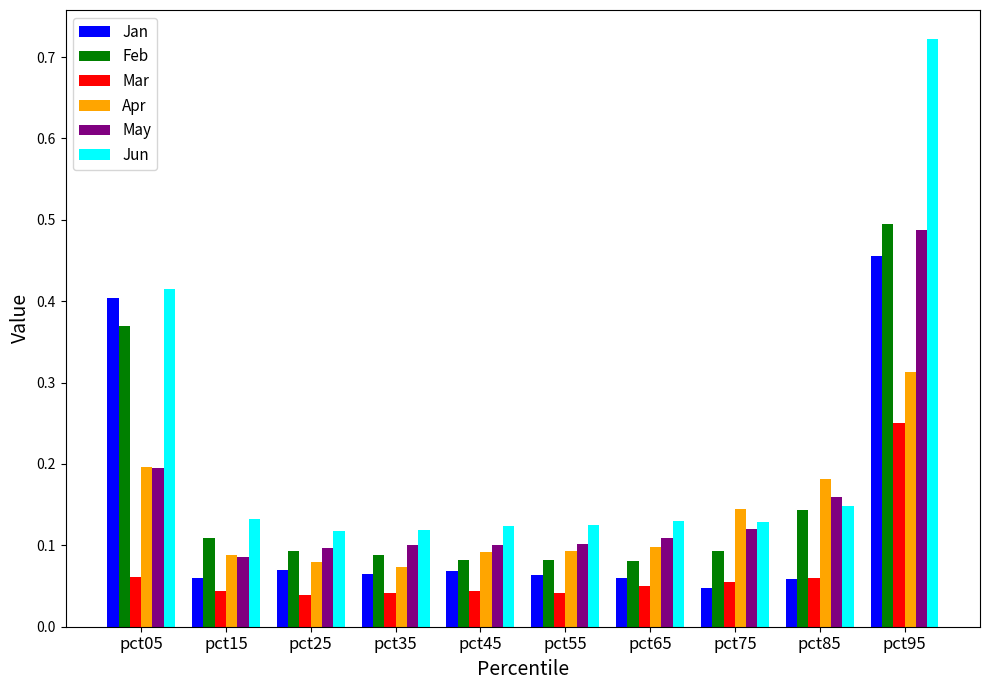

True or false: Mar has a value of 0.0 at pct85.

False